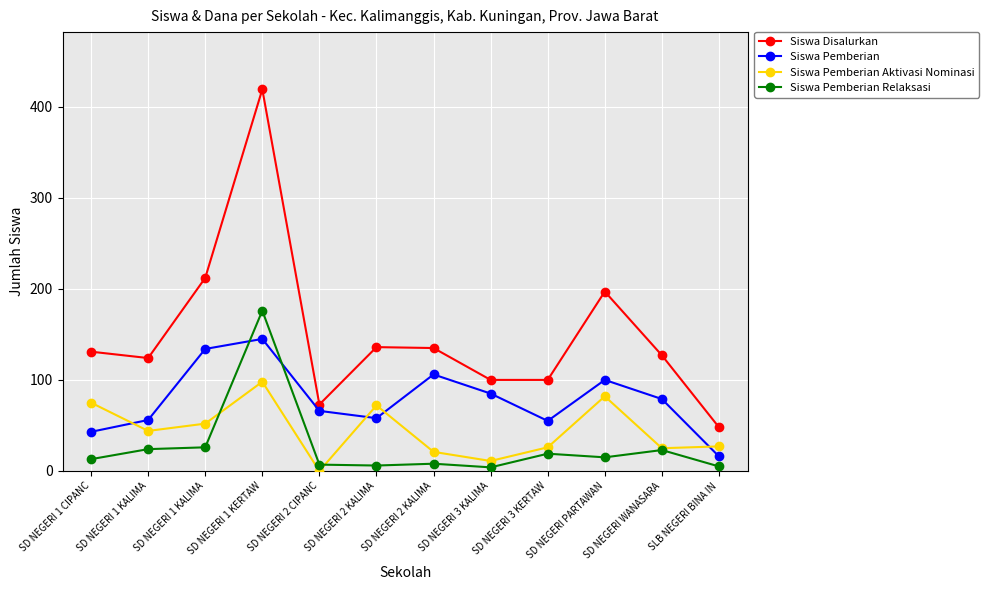

At SD NEGERI 2 KALIMA, list the series in order from smallest to largest.

Siswa Pemberian Relaksasi, Siswa Pemberian, Siswa Pemberian Aktivasi Nominasi, Siswa Disalurkan